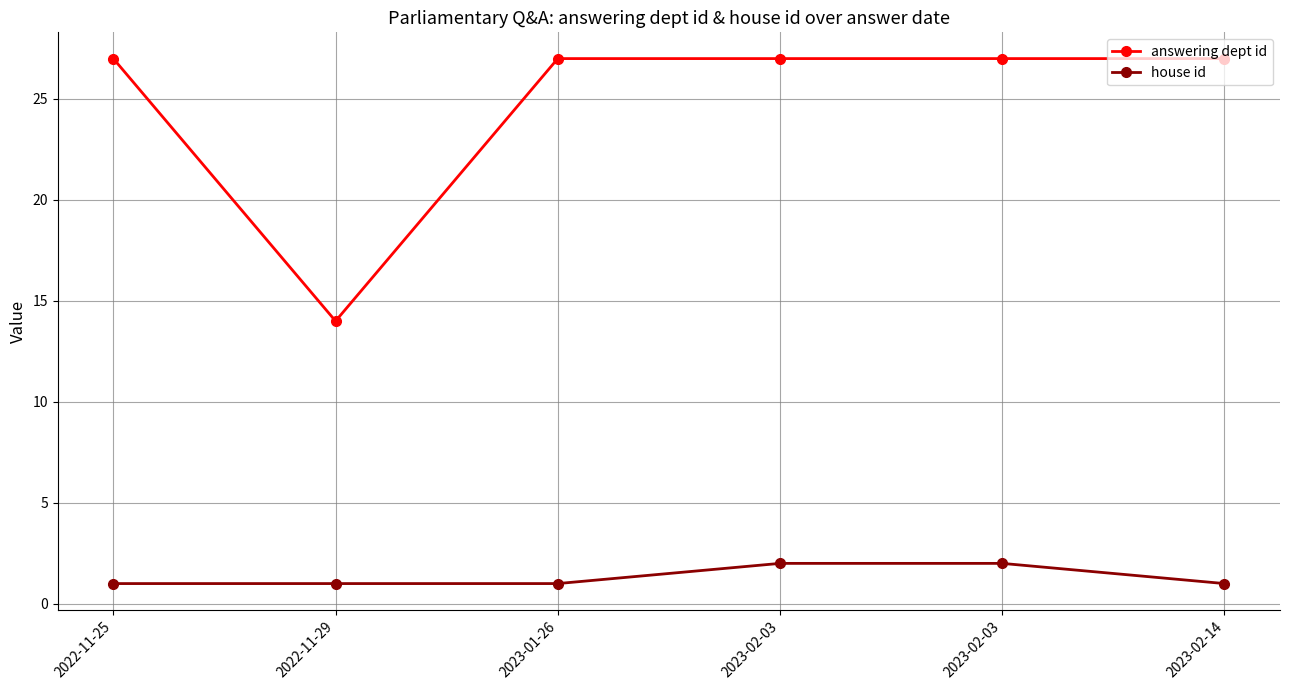

Reading left to right, transcribe all the data shown in this chart.

answering dept id: 27	14	27	27	27	27
house id: 1	1	1	2	2	1